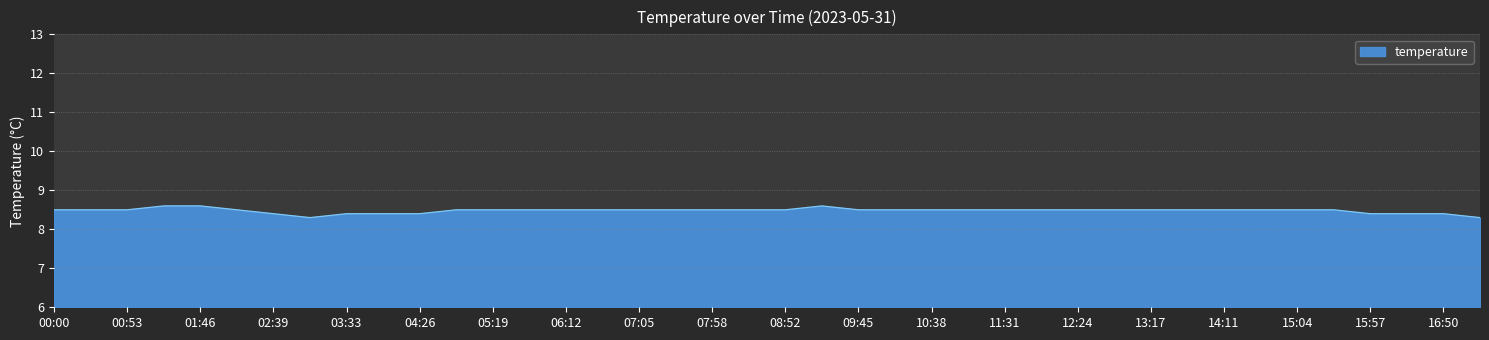

What is the minimum value shown in the chart?

8.3